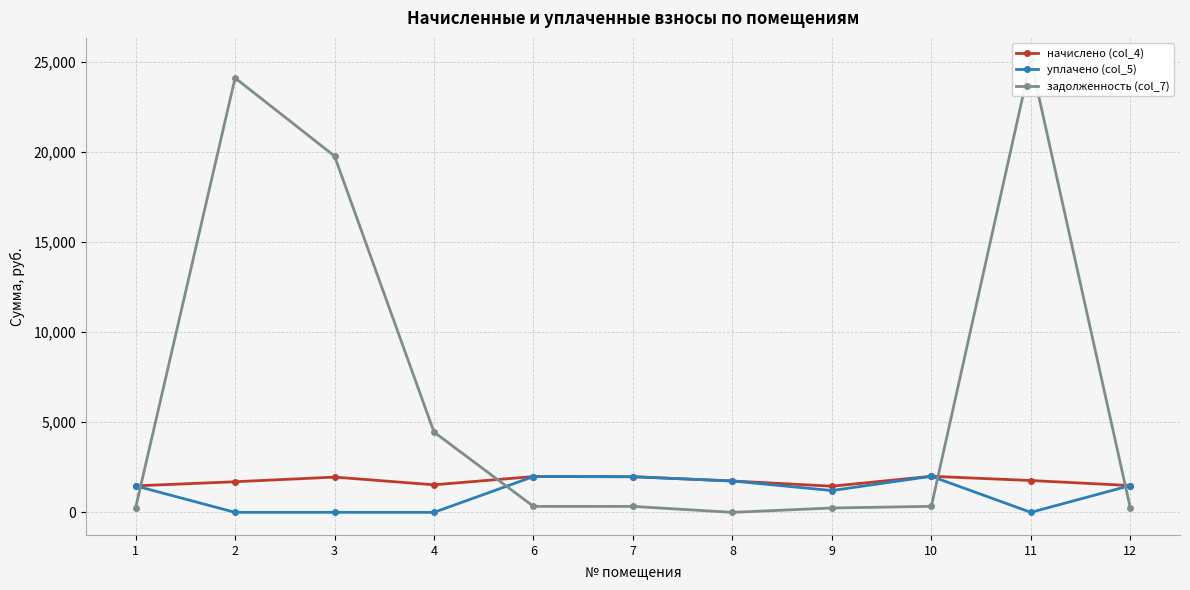

Between 8 and 11, which is larger?

11